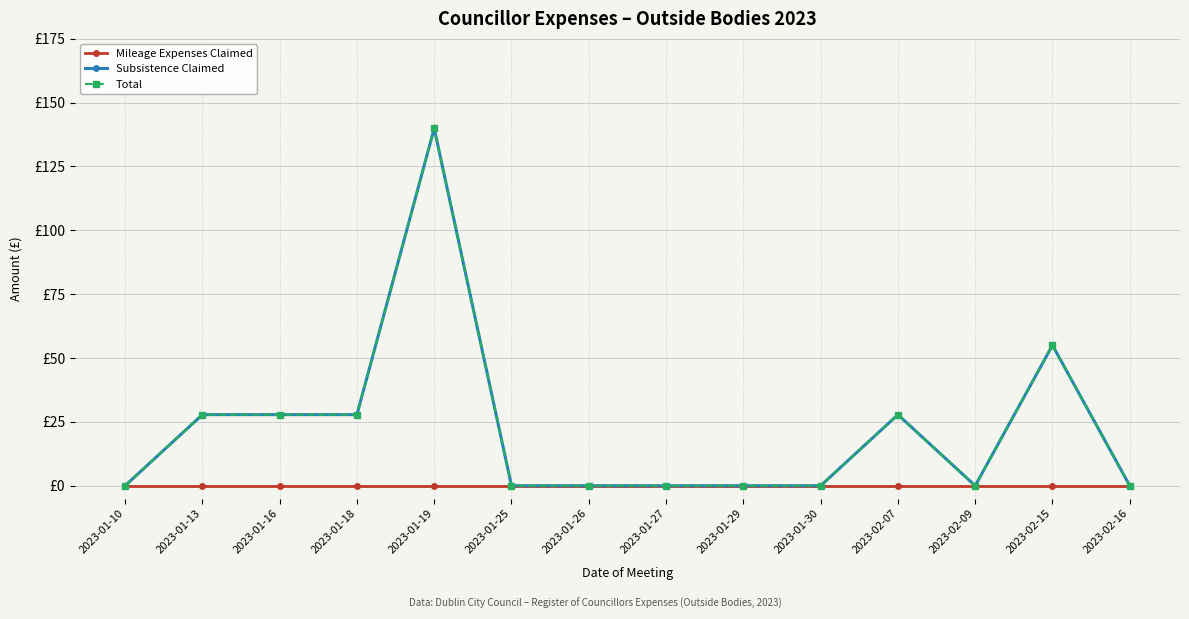

True or false: Mileage Expenses Claimed has more than 0 interior local peaks.

False